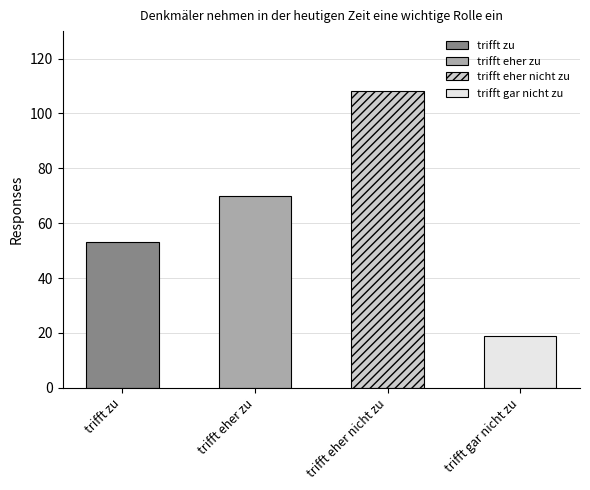

Rank the categories by value from lowest to highest.

trifft gar nicht zu, trifft zu, trifft eher zu, trifft eher nicht zu